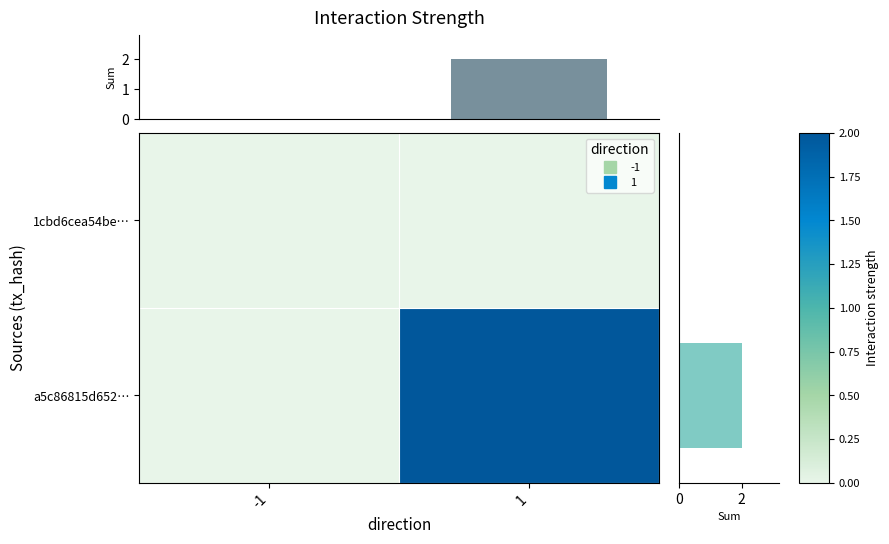

Count the a5c86815d652… values in the range 0 to 2.

2